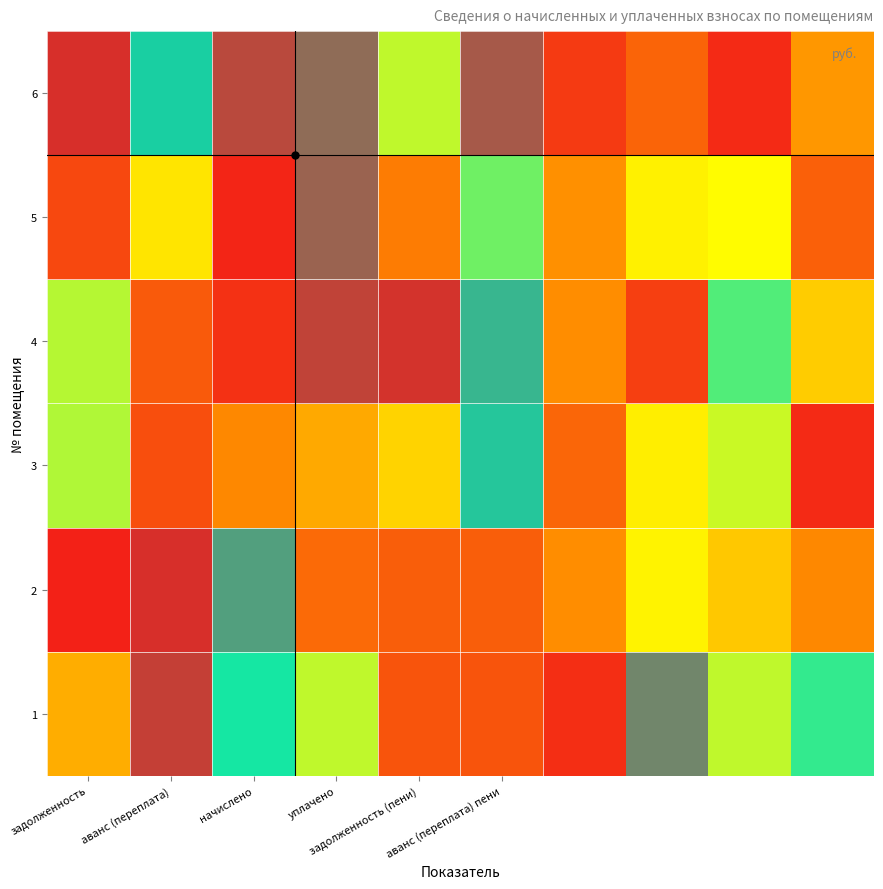

What is the greatest value displayed?

1.0